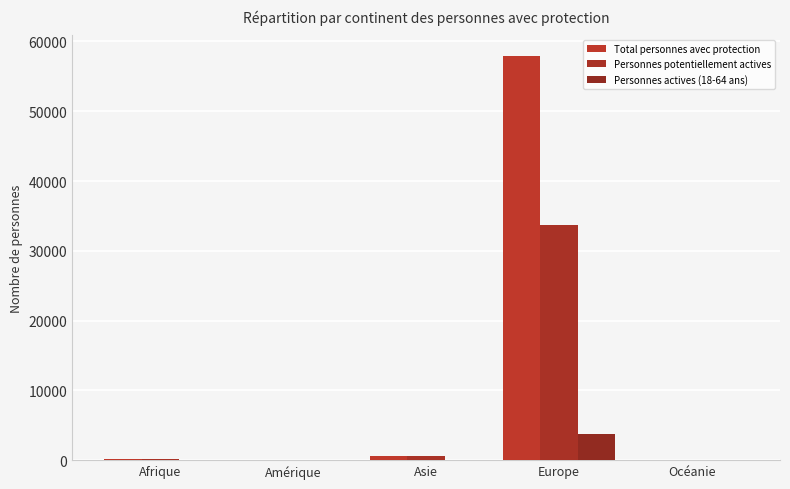

What is the label of the 4th bar from the left?

Europe